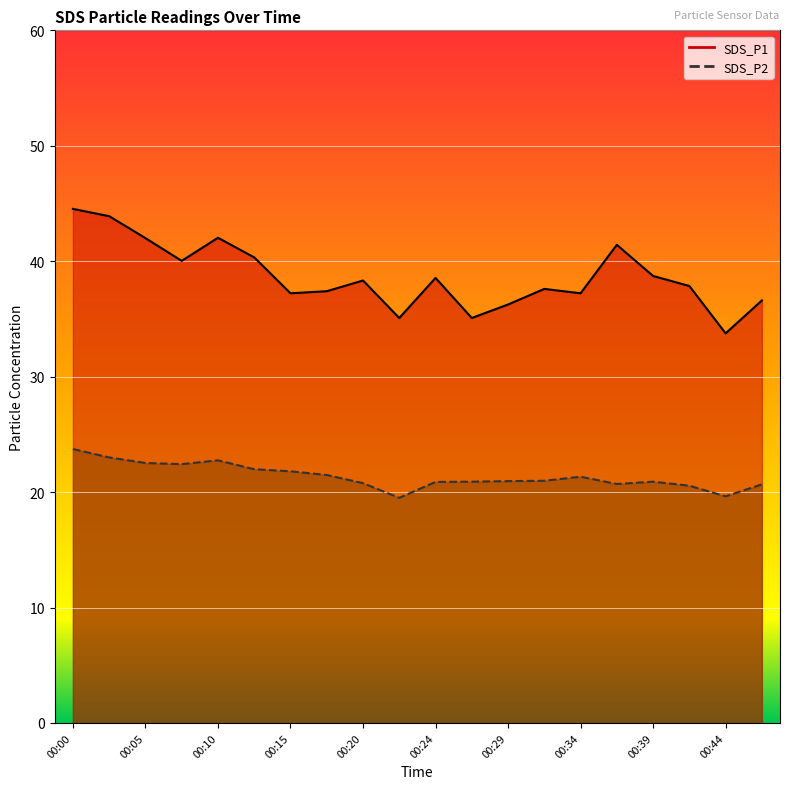

At which label does SDS_P1 first exceed 38?

00:00